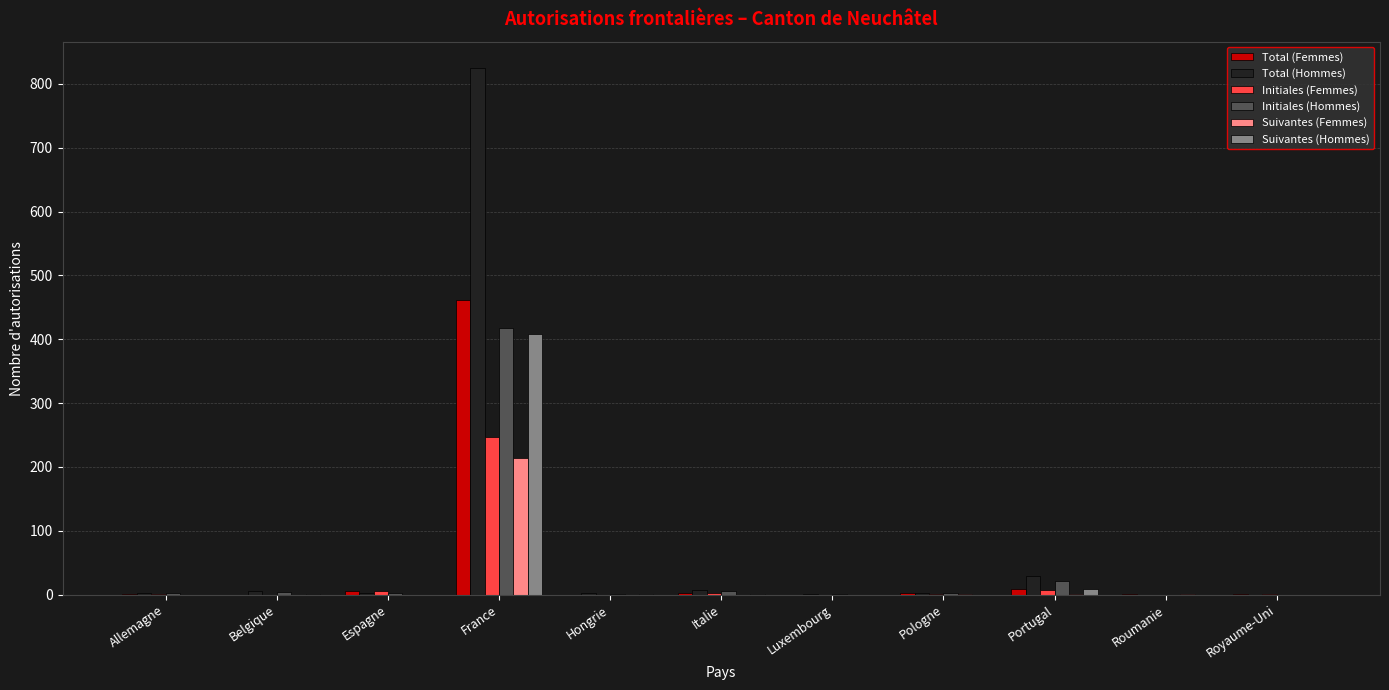

Is the value of Initiales (Hommes) at Portugal greater than the value of Initiales (Femmes) at Pologne?

Yes